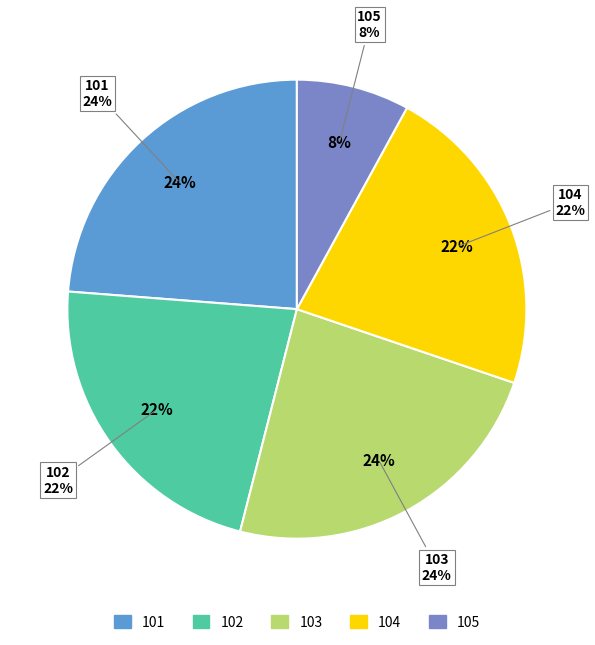

What is the change in value from 101 to 102?

-104730